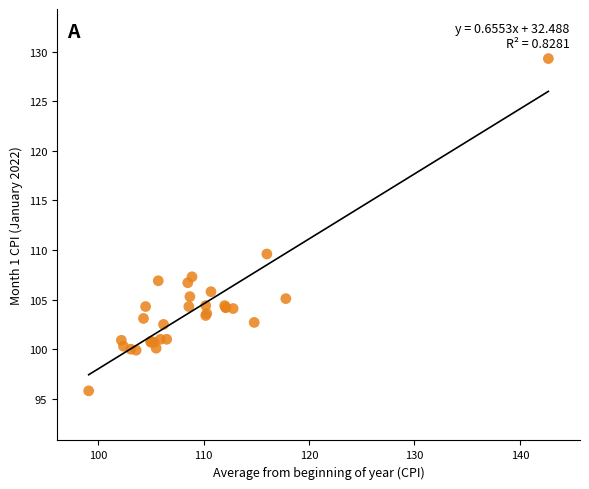

What Y value in the scatter plot is closest to 112?

109.6